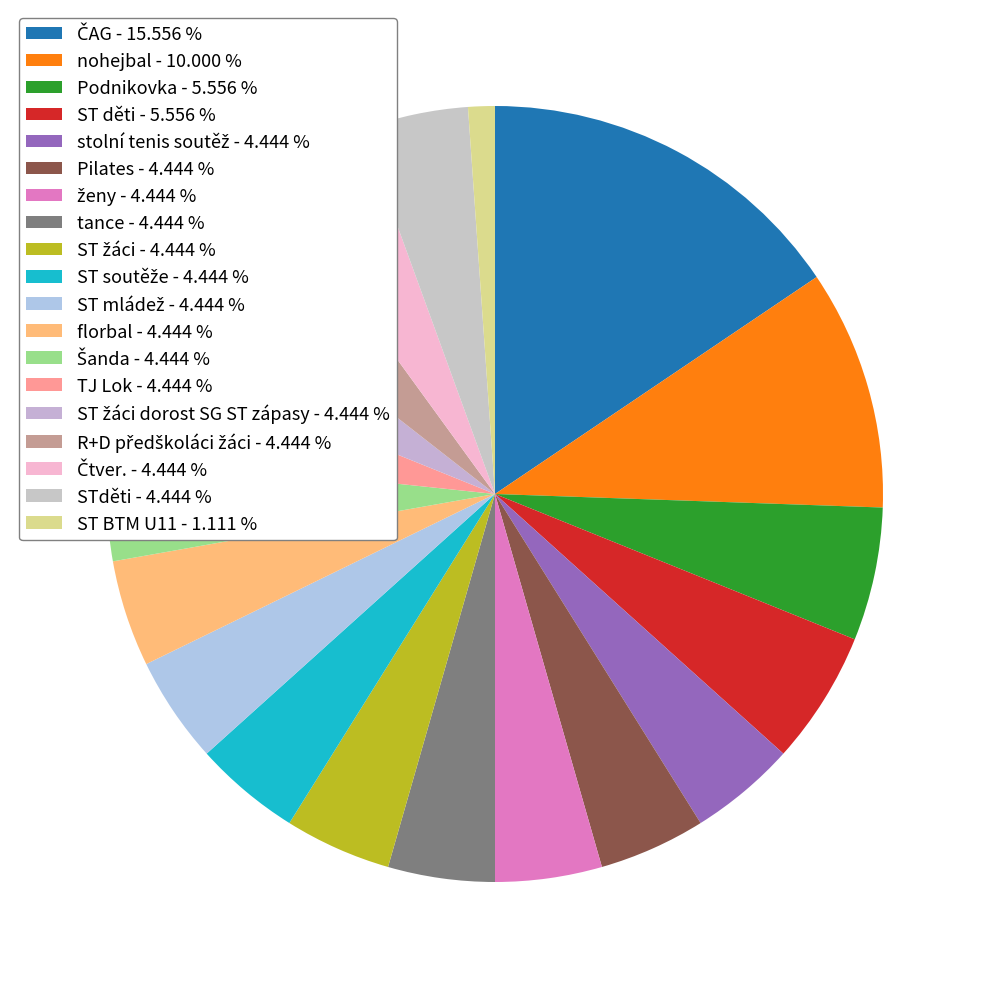

Which slice is the largest?

ČAG